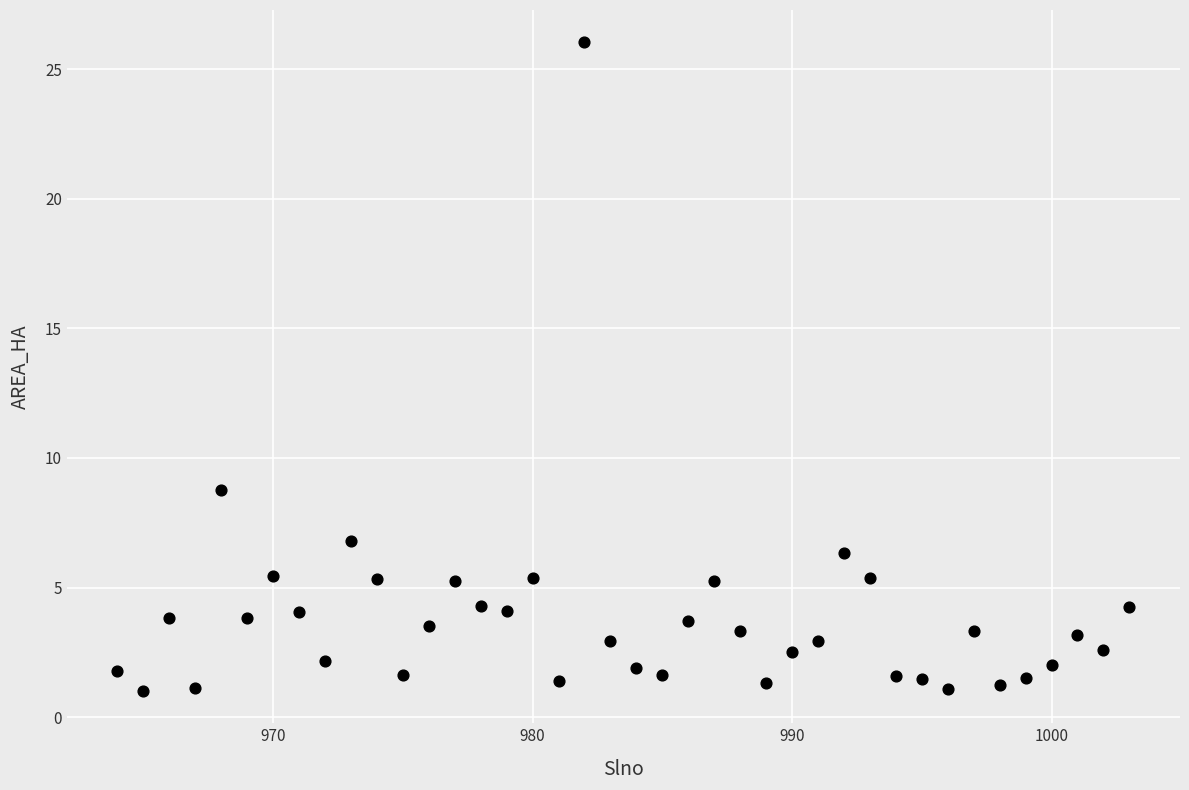

What is the range of X values (max minus min)?

39.0